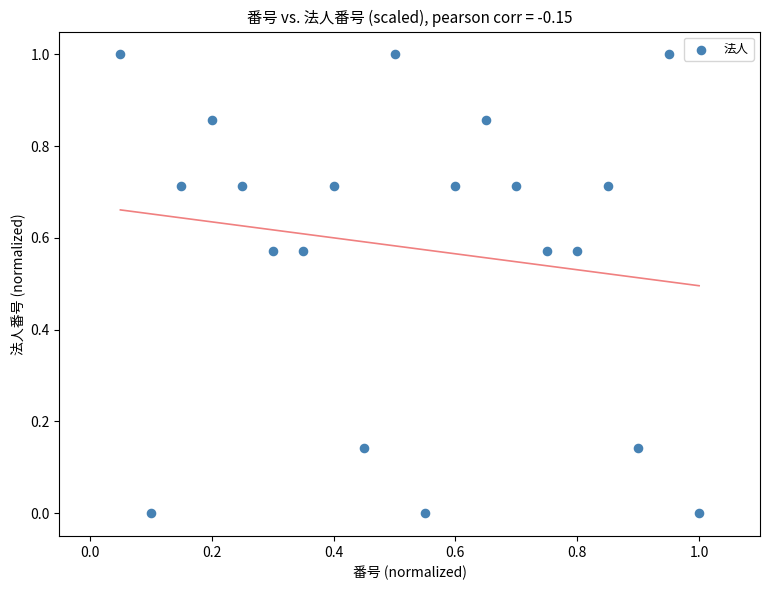

What is the range of Y values (max minus min)?

1.0